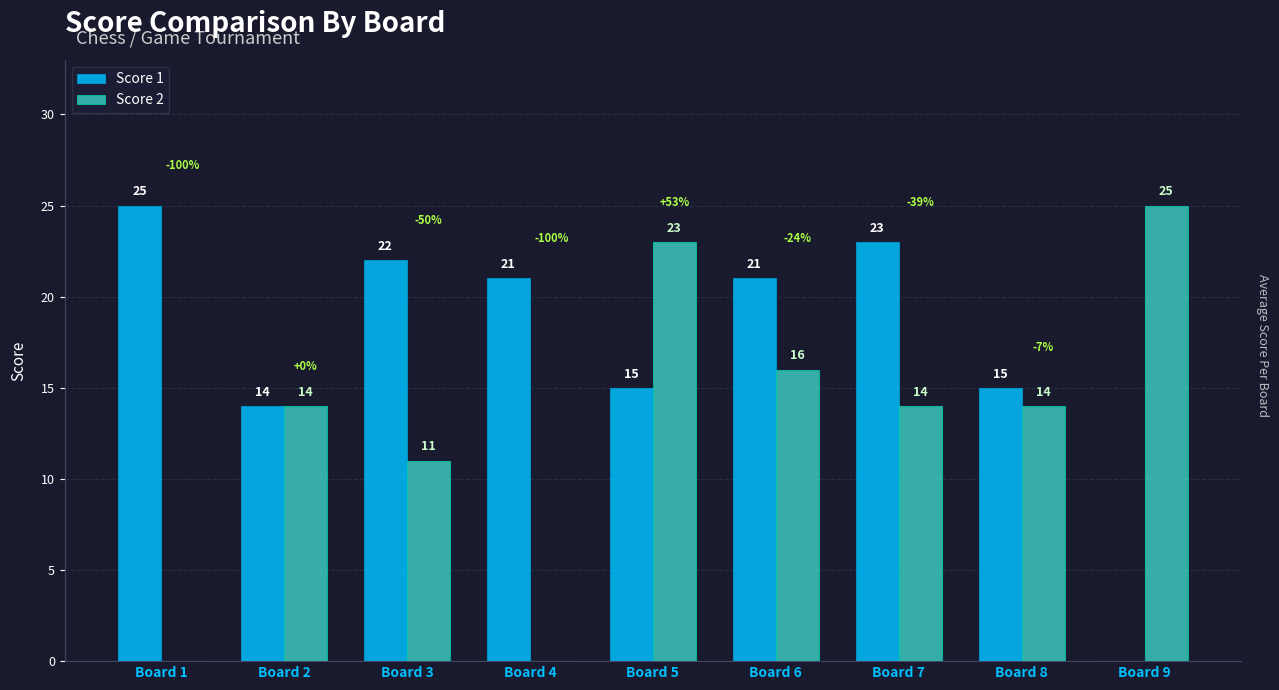

Which series has the largest total across all categories?

Score 1